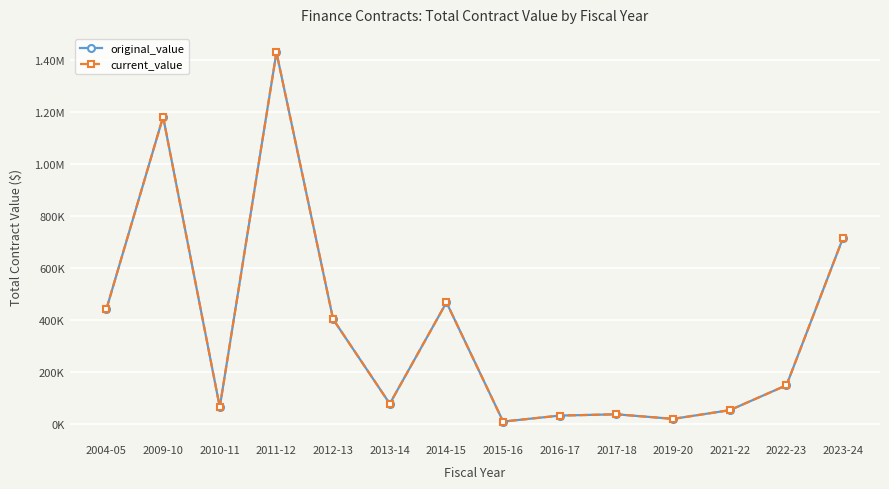

Does the chart have visible grid lines?

Yes